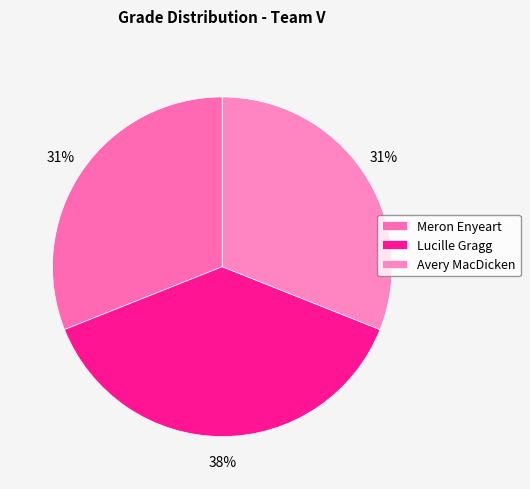

To the nearest percent, what is the difference between the largest and smallest slice percentages?

7%